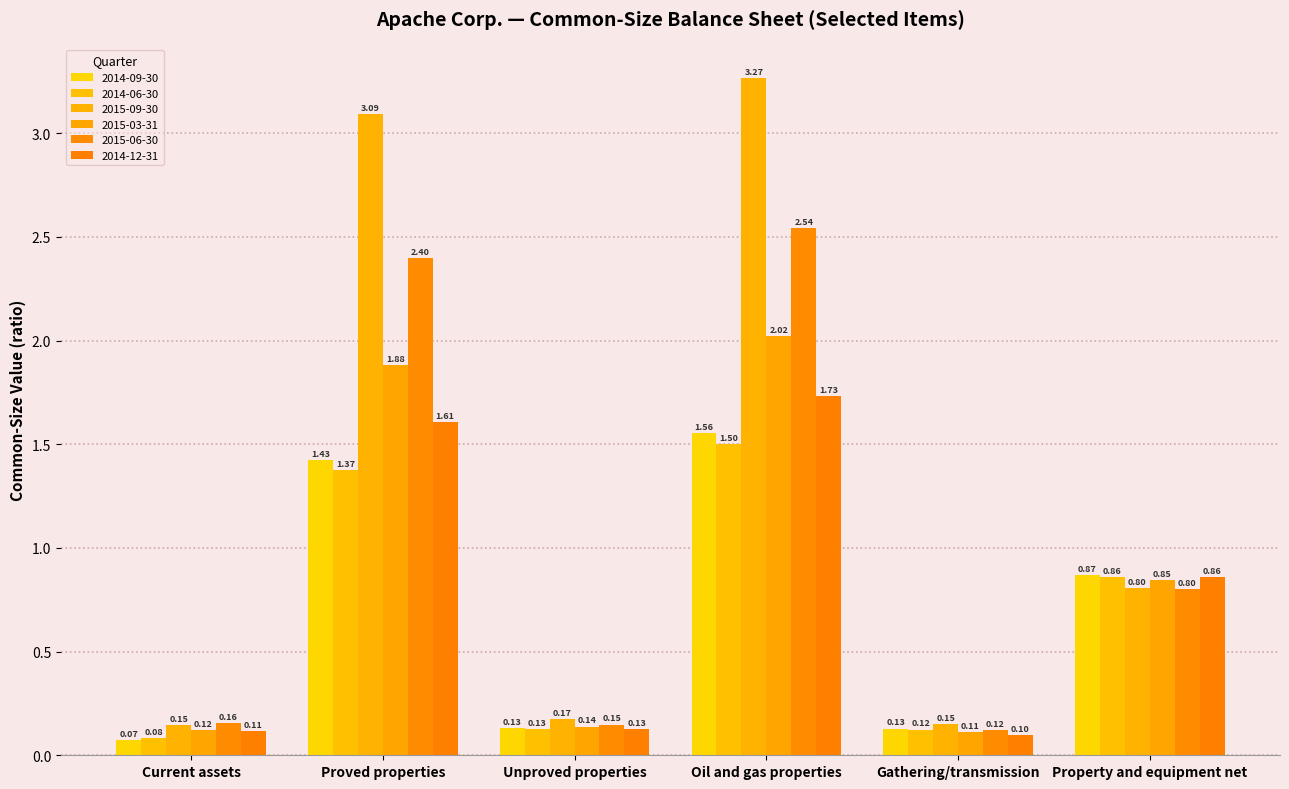

What is the label of the 1st bar from the left?

Current assets